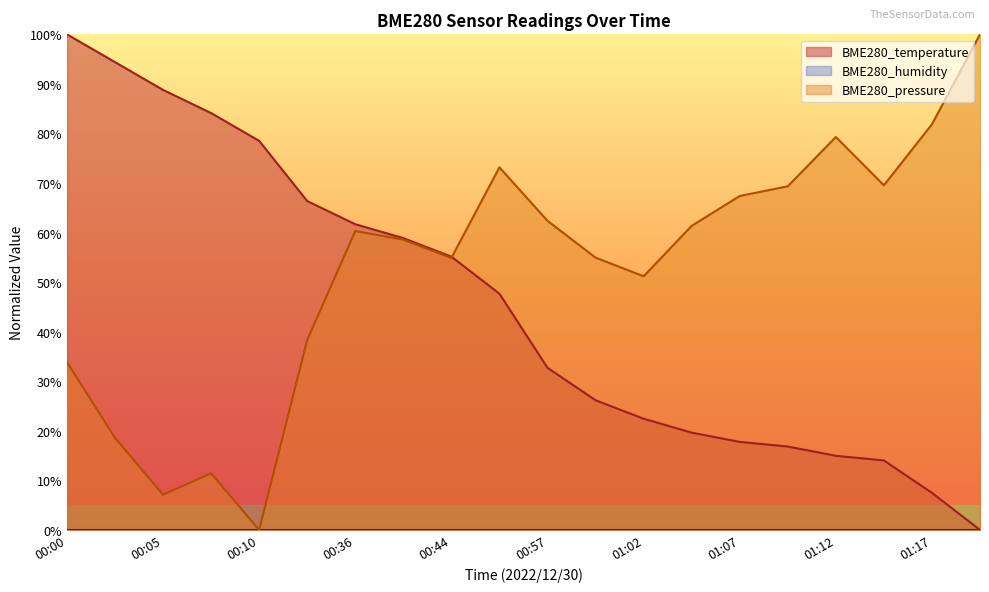

Rank the categories by BME280_pressure value from lowest to highest.

00:10, 00:05, 00:07, 00:02, 00:00, 00:34, 01:02, 00:44, 01:00, 00:39, 00:36, 01:04, 00:57, 01:07, 01:09, 01:14, 00:46, 01:12, 01:17, 01:19